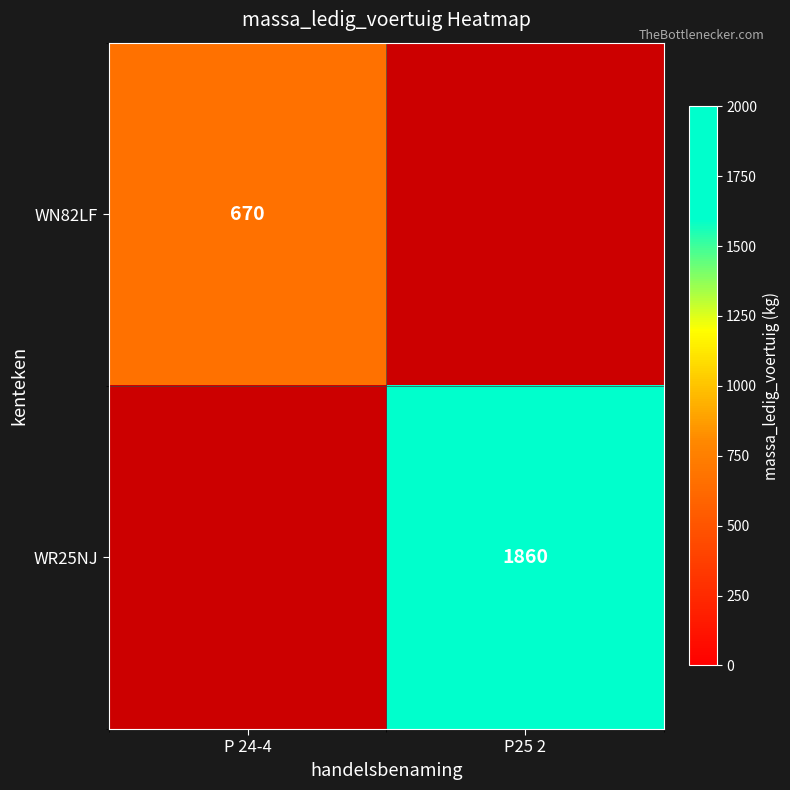

The value of WN82LF at P 24-4 is 152. True or false?

False